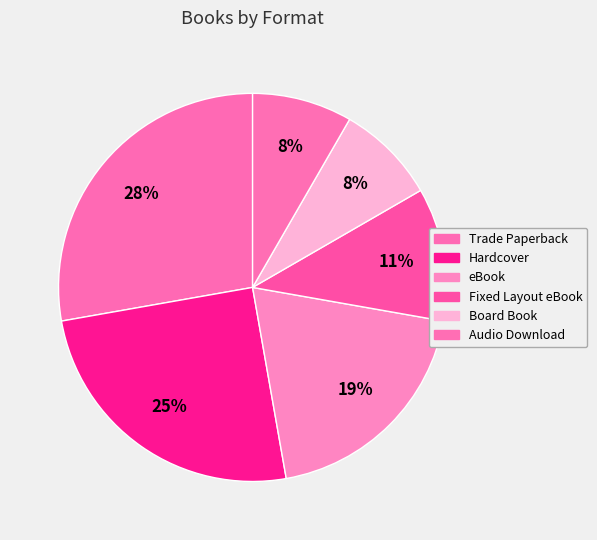

The Trade Paperback slice represents 28% of the pie. True or false?

True